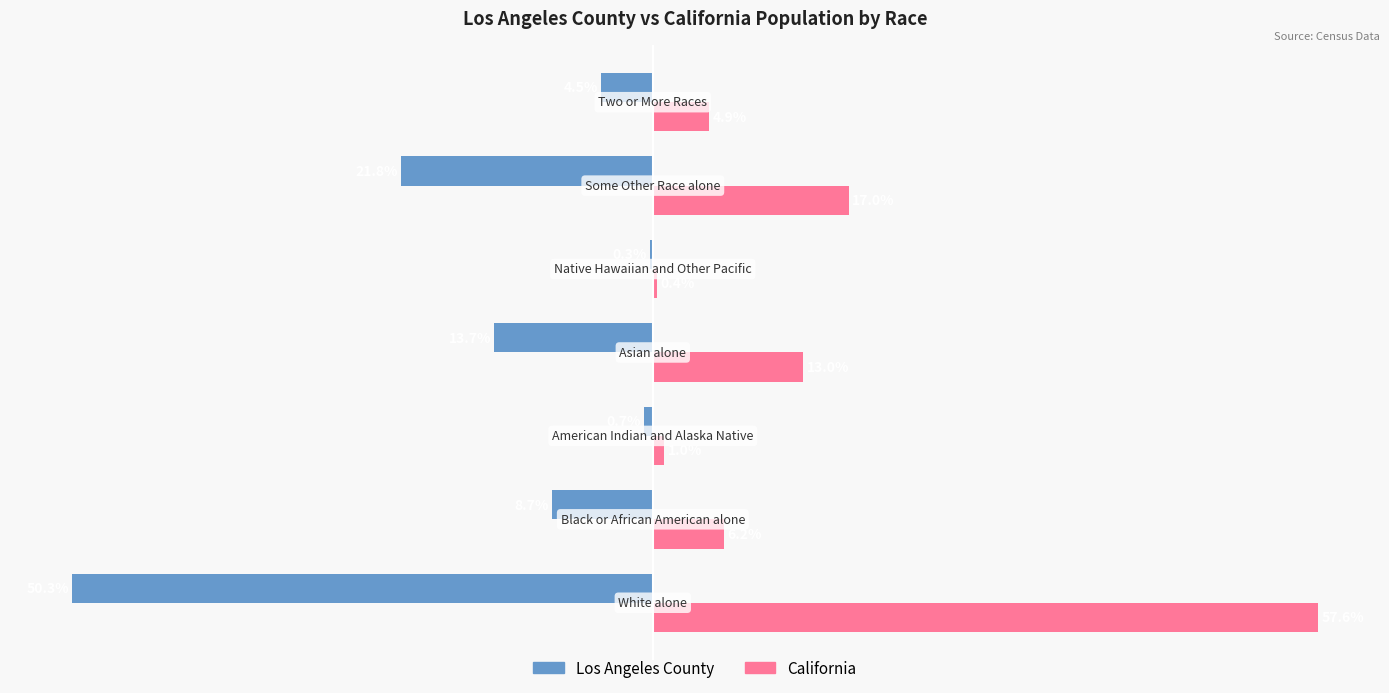

Which series has the largest total across all categories?

California